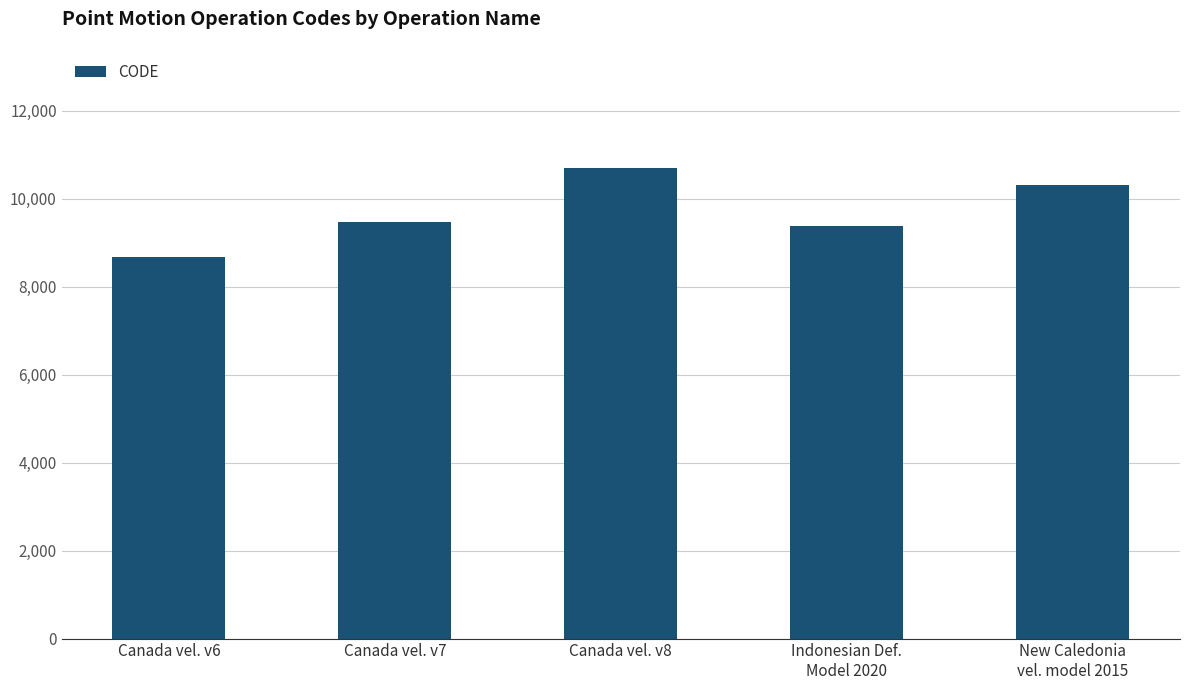

At which label is the value closest to 9691?

Canada vel. v7